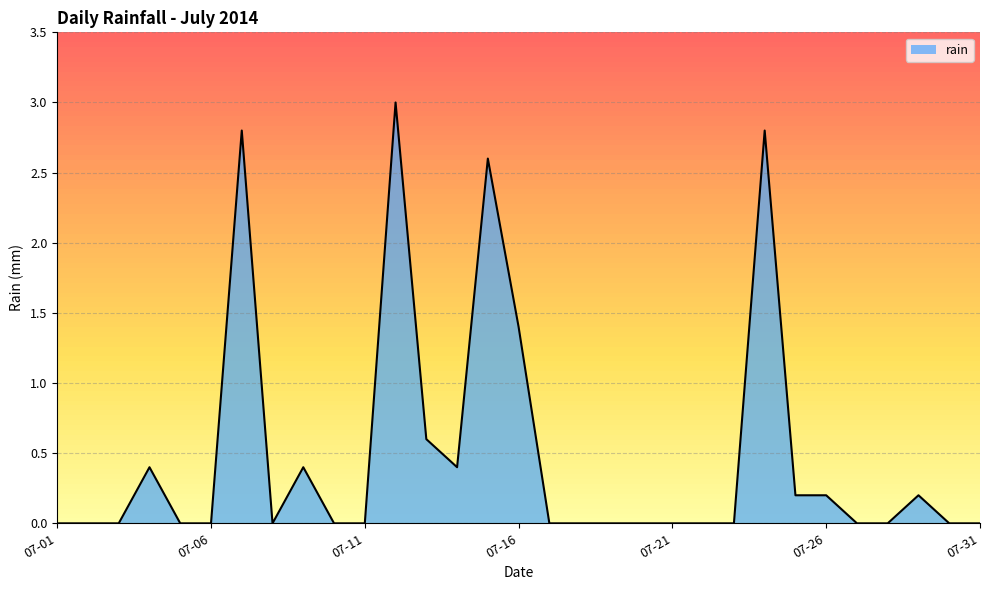

What is the value of the 24th point from the left?

2.8